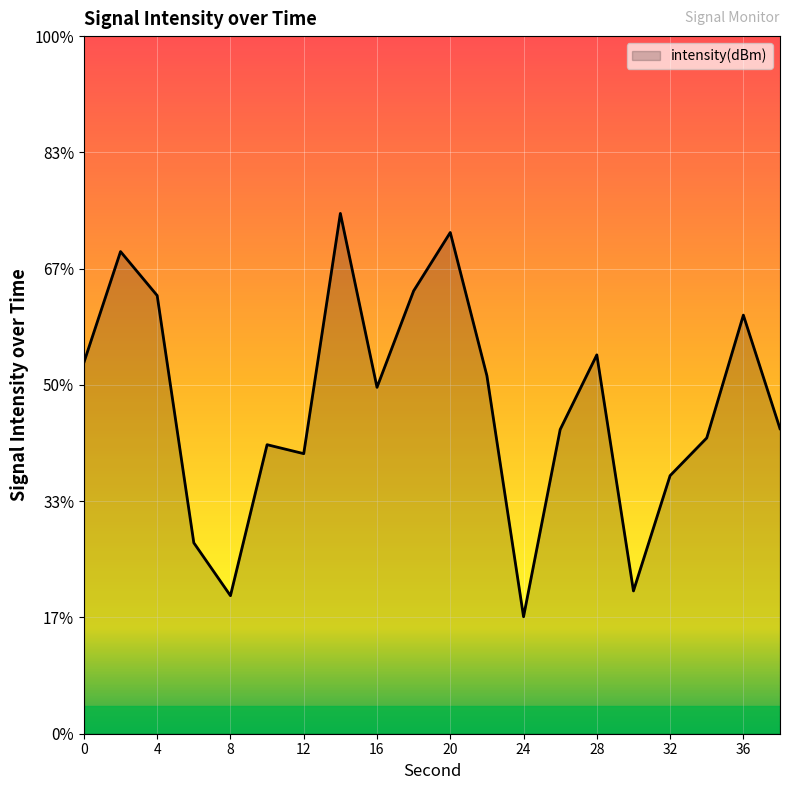

What is the sum of the values at 2 and 12?

-249.4